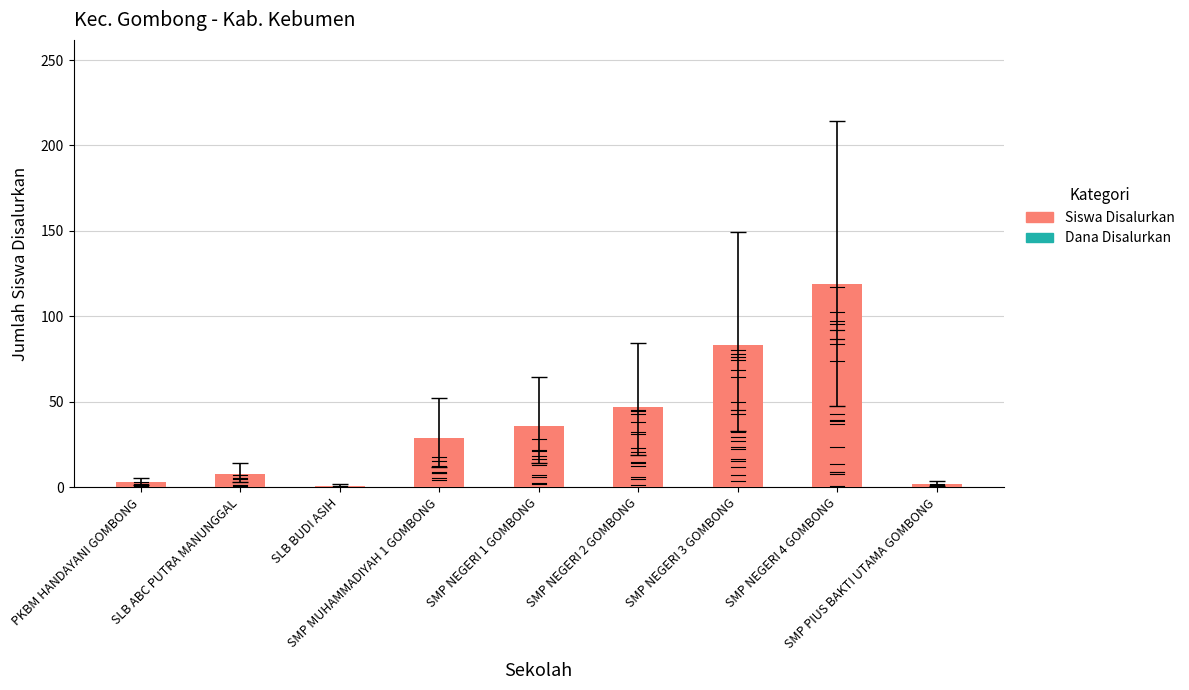

What is the ratio of the value at SMP NEGERI 4 GOMBONG to the value at SMP NEGERI 2 GOMBONG?

2.5